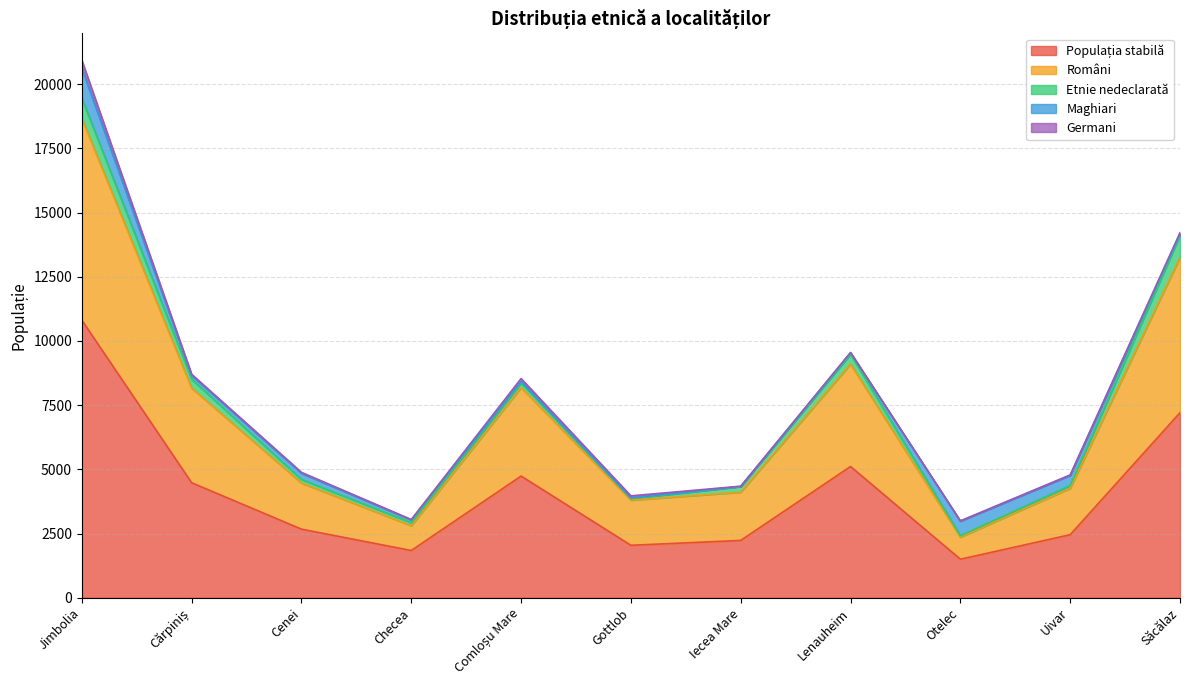

What is the difference between the highest and lowest values at Iecea Mare?

2223